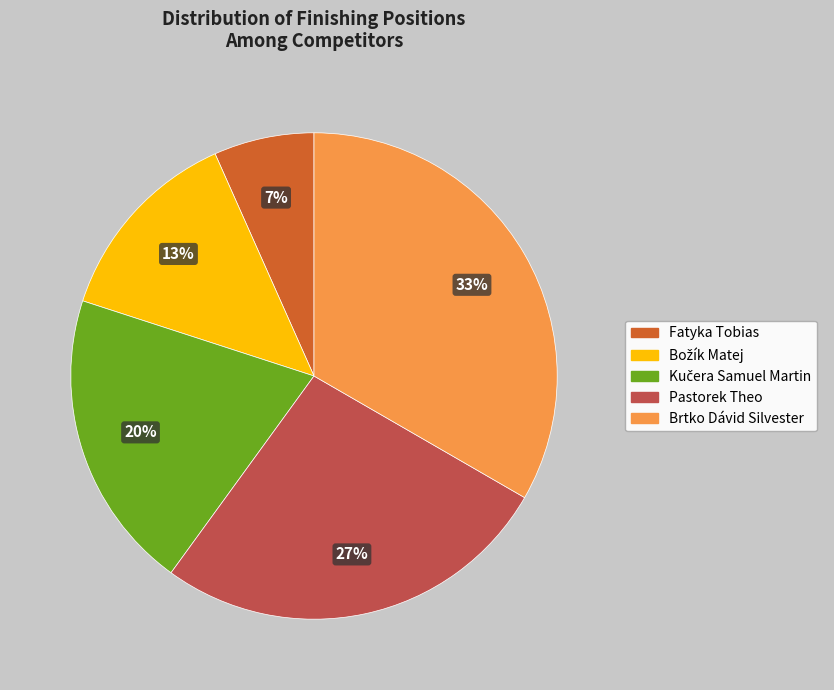

What is the largest slice in the pie chart?

Brtko Dávid Silvester